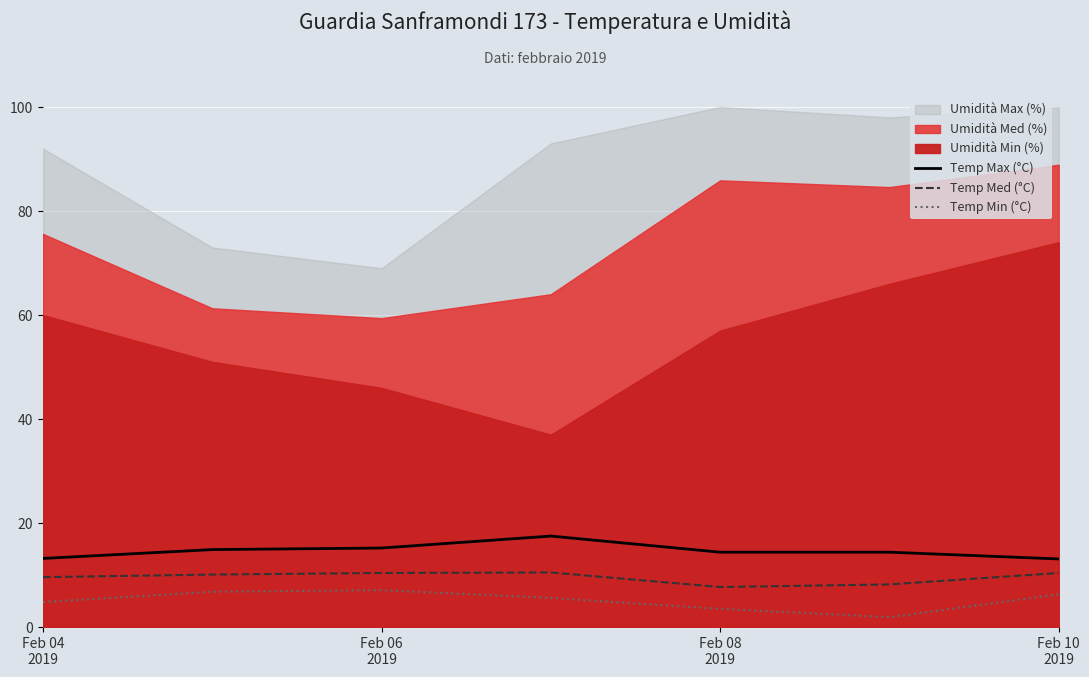

True or false: Temp Max (°C) and Temp Med (°C) cross at least once.

False